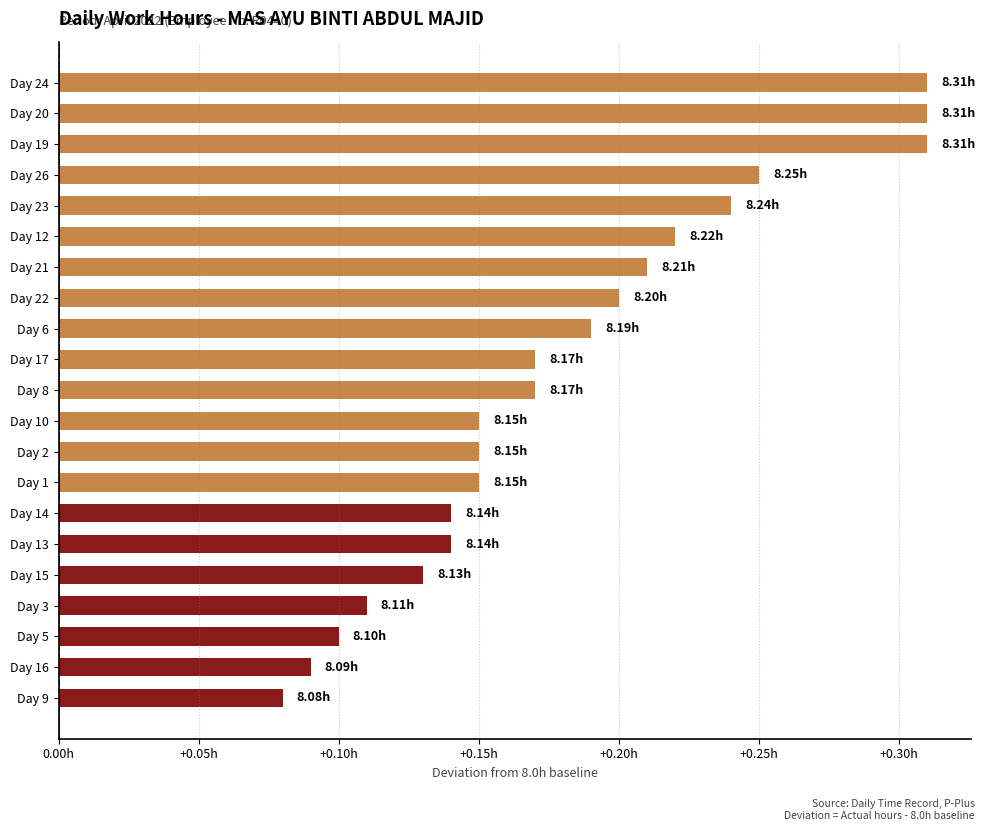

Does the chart contain any negative values?

No